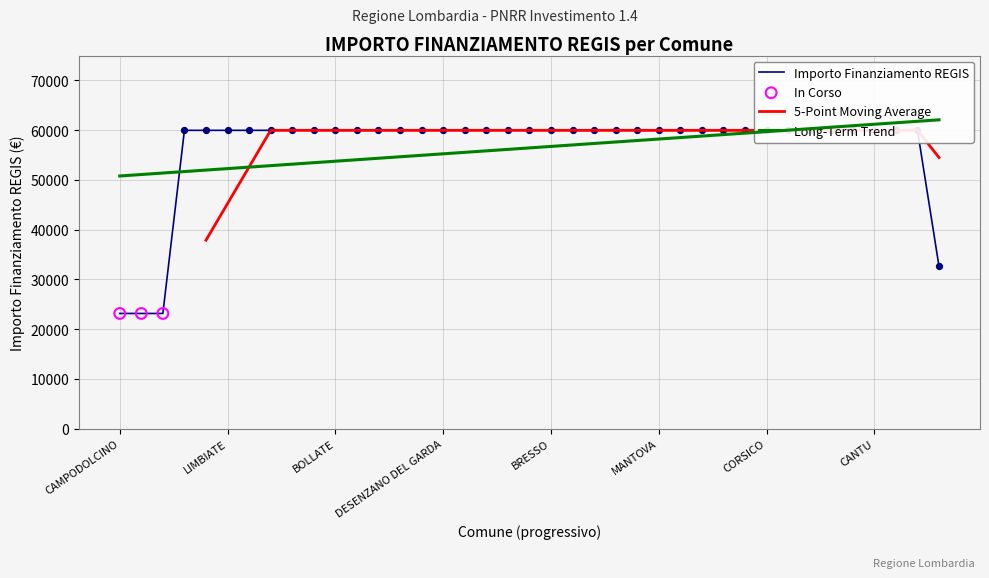

Which has a higher value, BOLLATE or SEREGNO?

BOLLATE